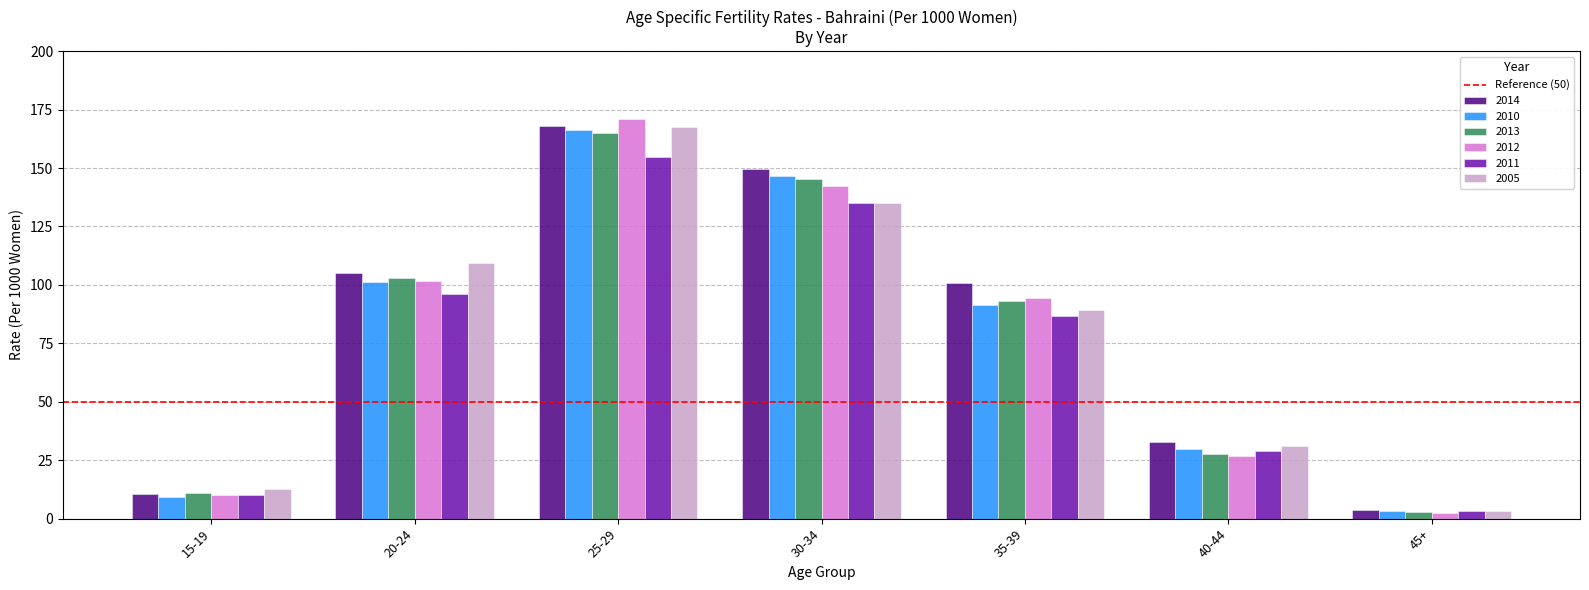

What is the difference between the 2010 values at 30-34 and 20-24?

45.4